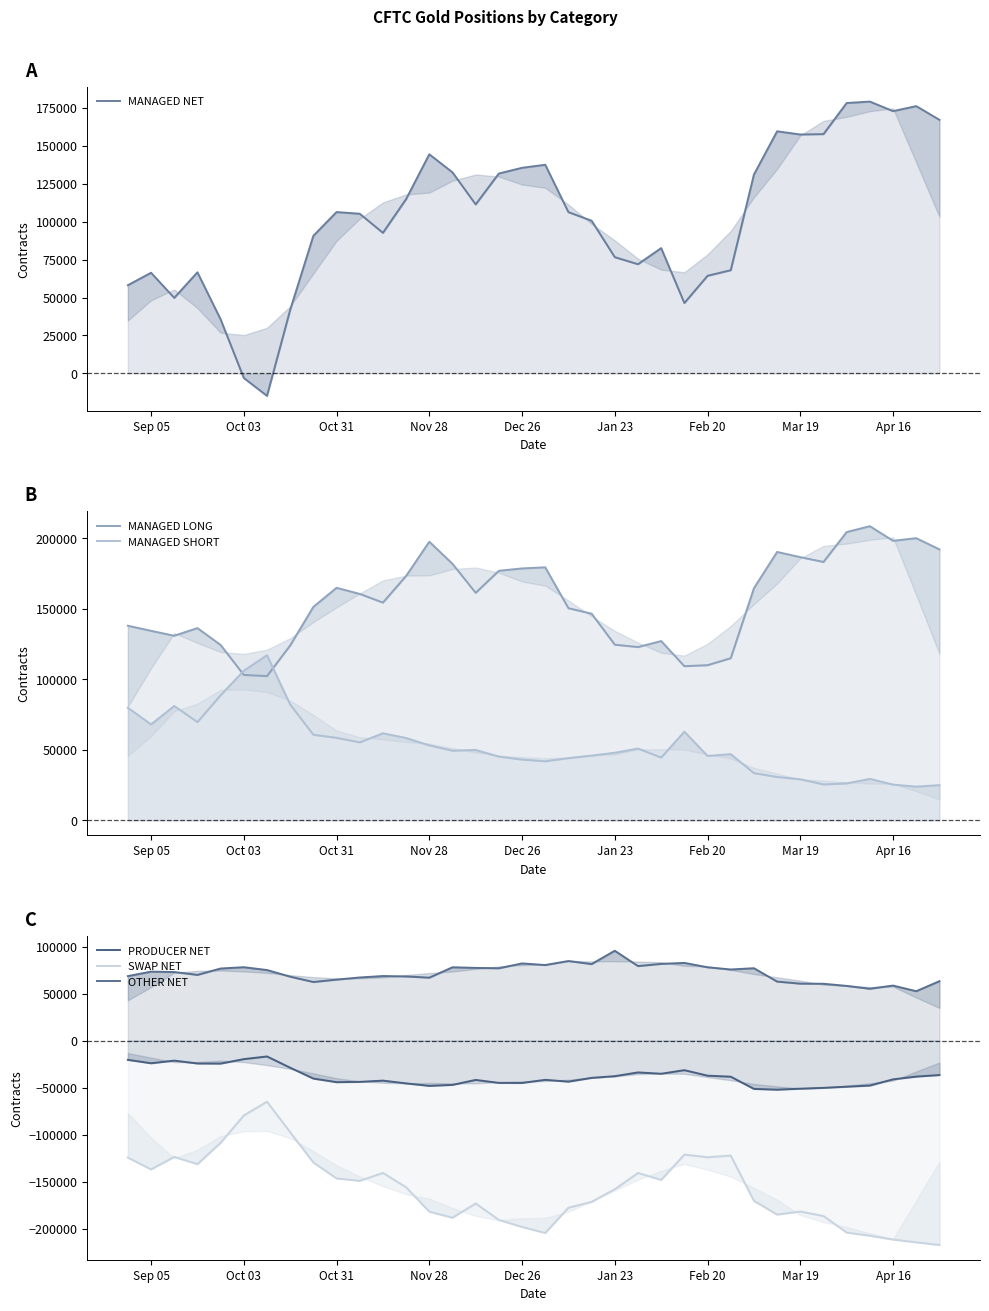

What is the maximum value shown in the chart?

208634